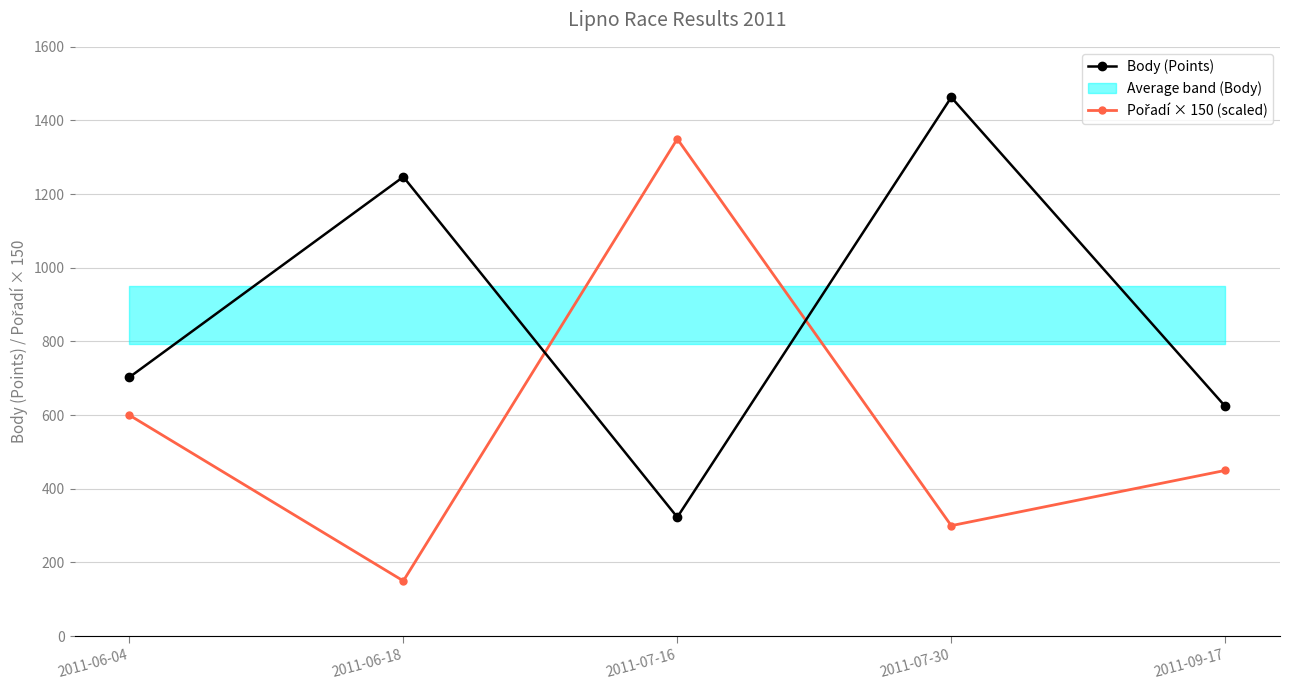

What is the label of the 2nd point from the left?

2011-06-18